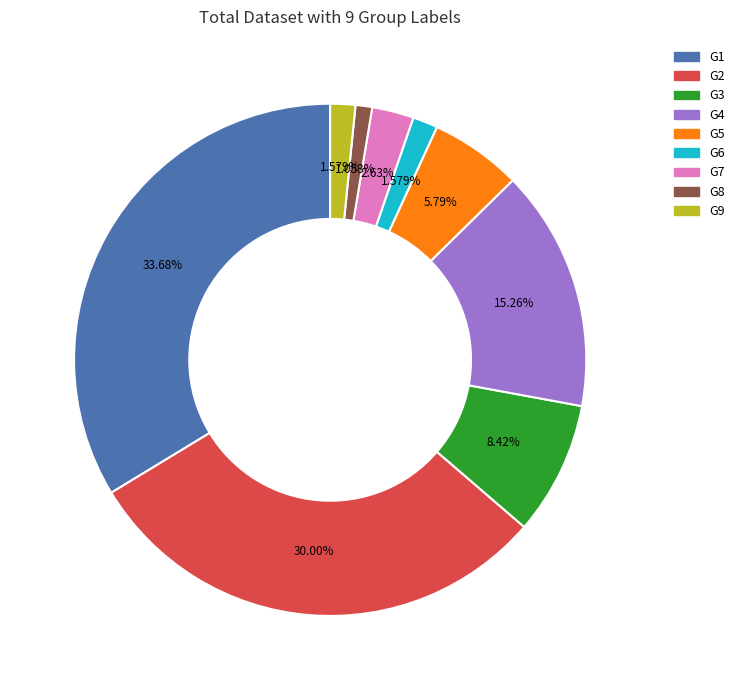

Does any single category account for the majority?

No